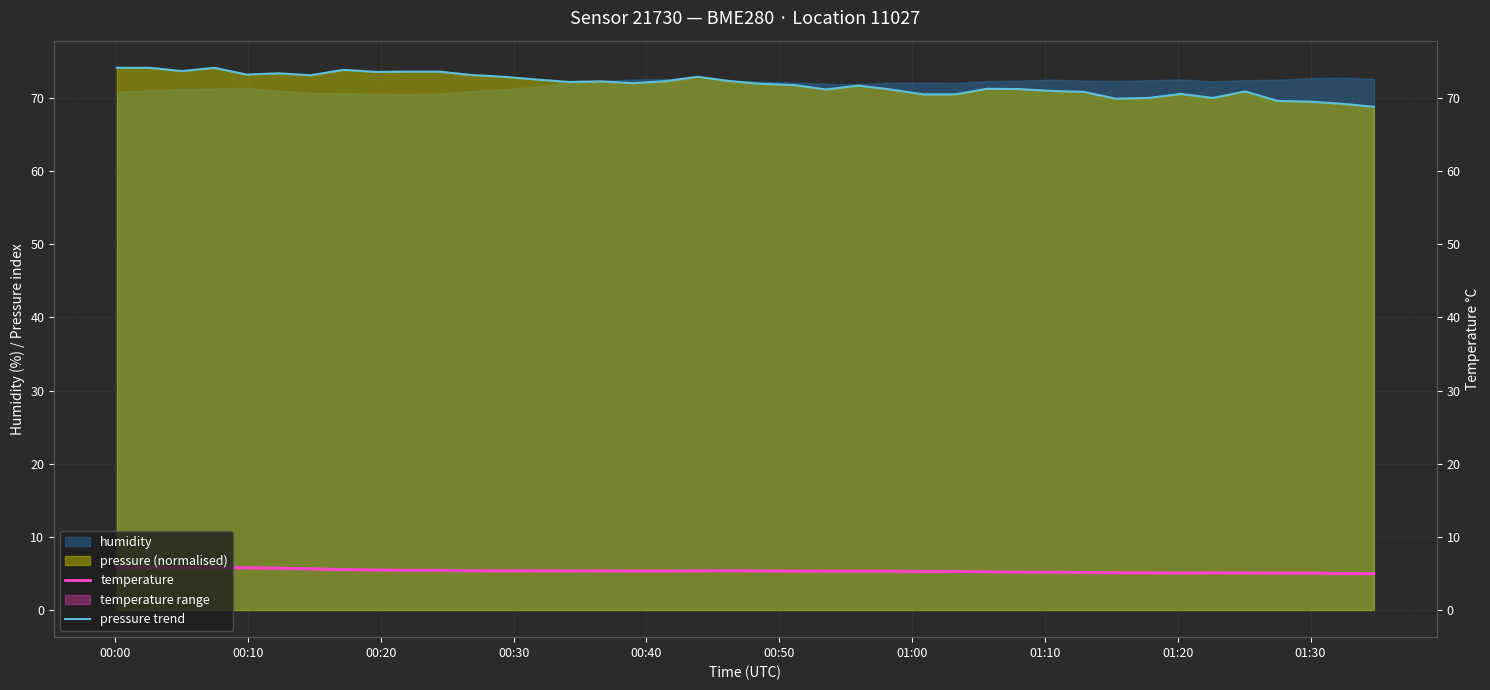

Is the value of pressure trend at 00:00 greater than the value of temperature at 10?

Yes